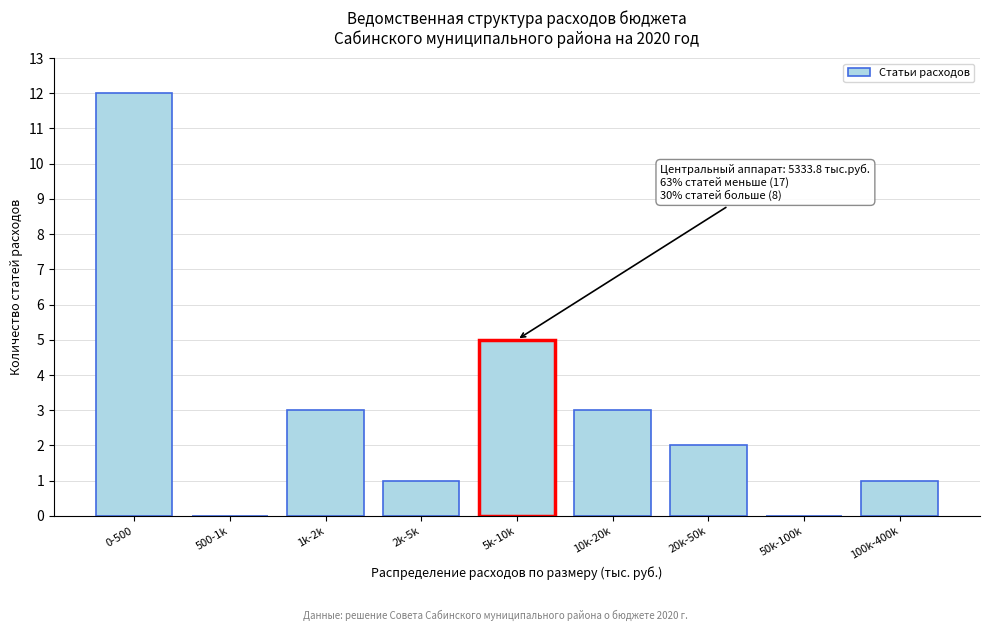

Reading right to left, what are all the values shown in this chart?

100k-400k=1	50k-100k=0	20k-50k=2	10k-20k=3	5k-10k=5	2k-5k=1	1k-2k=3	500-1k=0	0-500=12